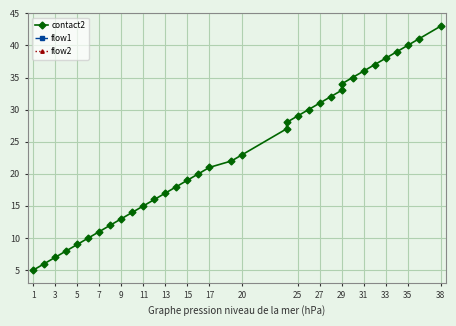

True or false: flow1 has more than 0 points higher than both neighbors.

False